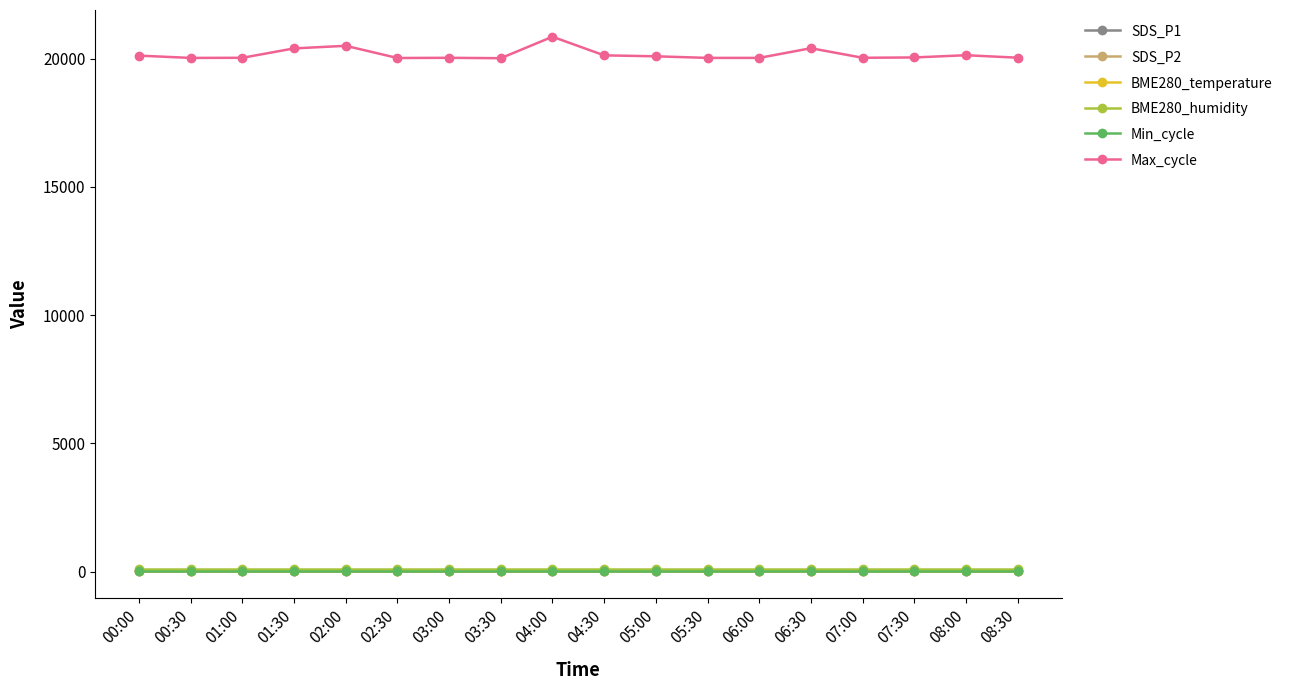

What are all the series names shown in the legend?

SDS_P1, SDS_P2, BME280_temperature, BME280_humidity, Min_cycle, Max_cycle